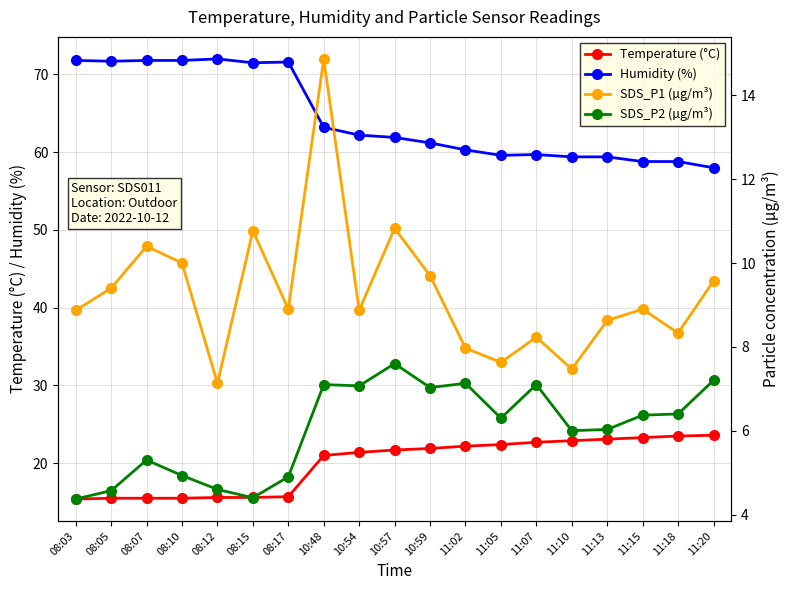

Reading left to right, list all the values displayed in this chart.

Temperature (°C): 08:03=15.4	08:05=15.5	08:07=15.5	08:10=15.5	08:12=15.6	08:15=15.6	08:17=15.7	10:48=21.0	10:54=21.4	10:57=21.7	10:59=21.9	11:02=22.2	11:05=22.4	11:07=22.7	11:10=22.9	11:13=23.1	11:15=23.3	11:18=23.5	11:20=23.6
Humidity (%): 08:03=71.8	08:05=71.7	08:07=71.8	08:10=71.8	08:12=72.0	08:15=71.5	08:17=71.6	10:48=63.2	10:54=62.2	10:57=61.9	10:59=61.2	11:02=60.3	11:05=59.6	11:07=59.7	11:10=59.4	11:13=59.4	11:15=58.8	11:18=58.8	11:20=58.0
SDS_P1 (µg/m³): 08:03=8.9	08:05=9.4	08:07=10.4	08:10=10.0	08:12=7.1	08:15=10.8	08:17=8.9	10:48=14.9	10:54=8.9	10:57=10.8	10:59=9.7	11:02=8.0	11:05=7.6	11:07=8.2	11:10=7.5	11:13=8.6	11:15=8.9	11:18=8.3	11:20=9.6
SDS_P2 (µg/m³): 08:03=4.4	08:05=4.6	08:07=5.3	08:10=4.9	08:12=4.6	08:15=4.4	08:17=4.9	10:48=7.1	10:54=7.1	10:57=7.6	10:59=7.0	11:02=7.1	11:05=6.3	11:07=7.1	11:10=6.0	11:13=6.0	11:15=6.4	11:18=6.4	11:20=7.2